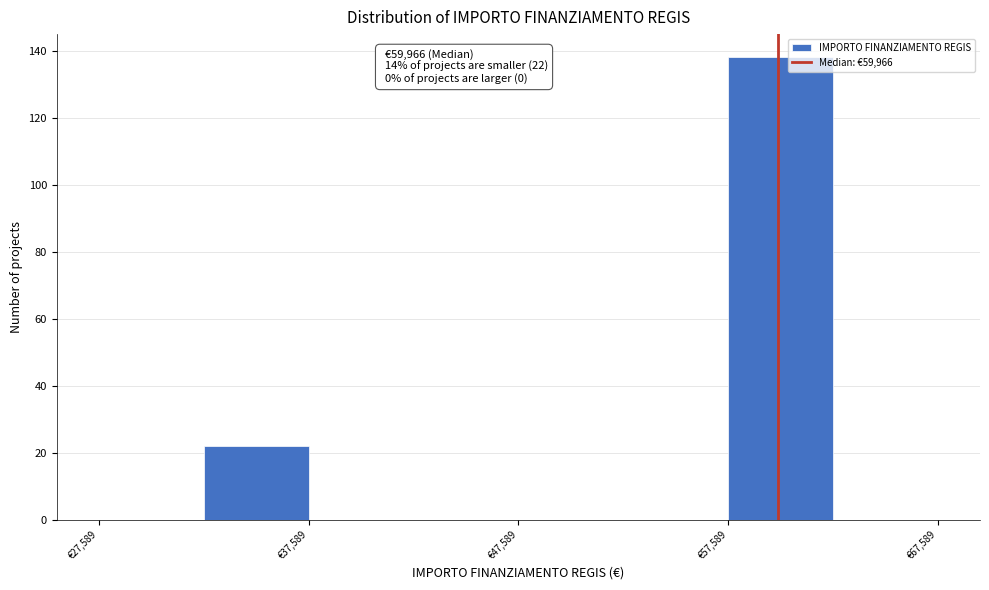

Over which range of the x-axis is the bar tallest?

58000 to 63000